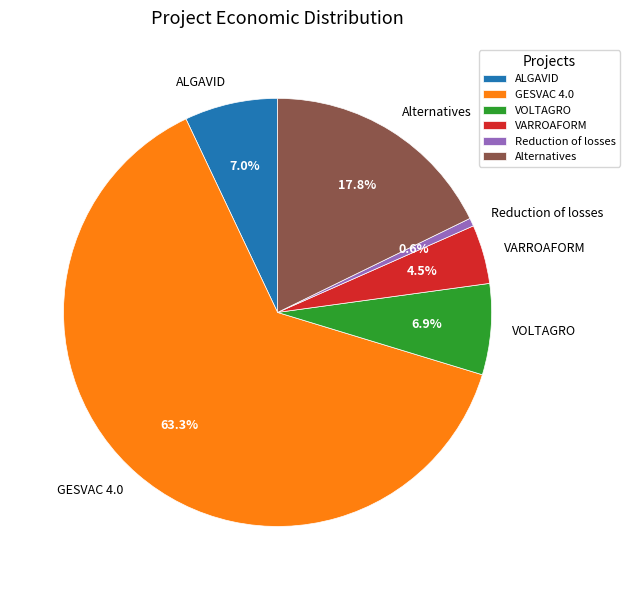

Is there a majority slice in this chart?

Yes